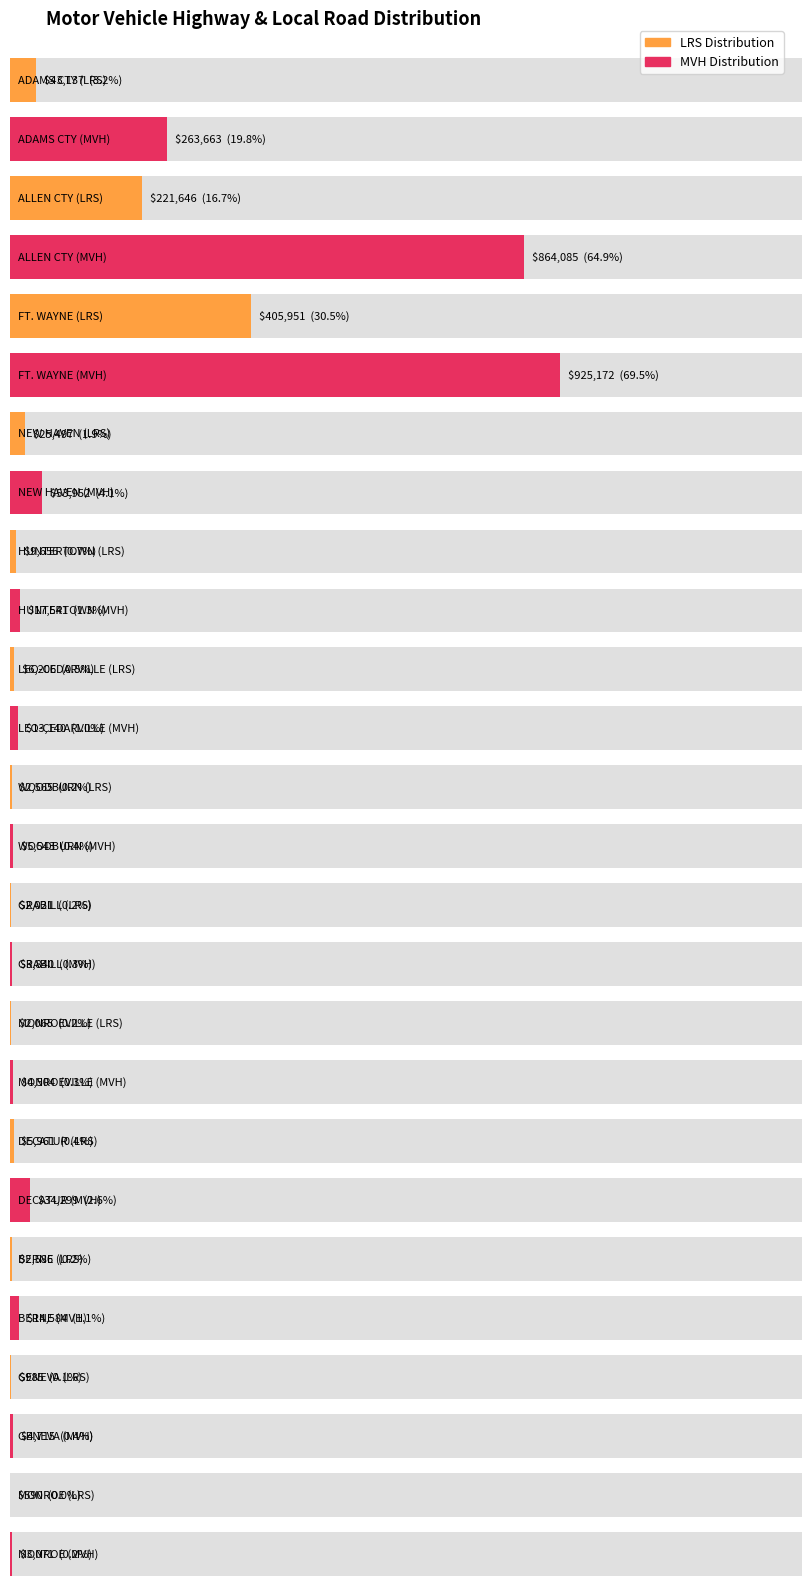

Which series has the largest total across all categories?

MVH DIST TO LOCAL GOVT